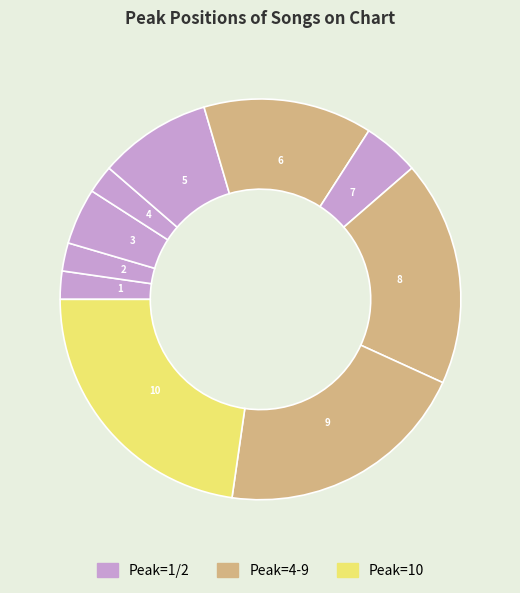

What is the smallest slice in the pie chart?

1